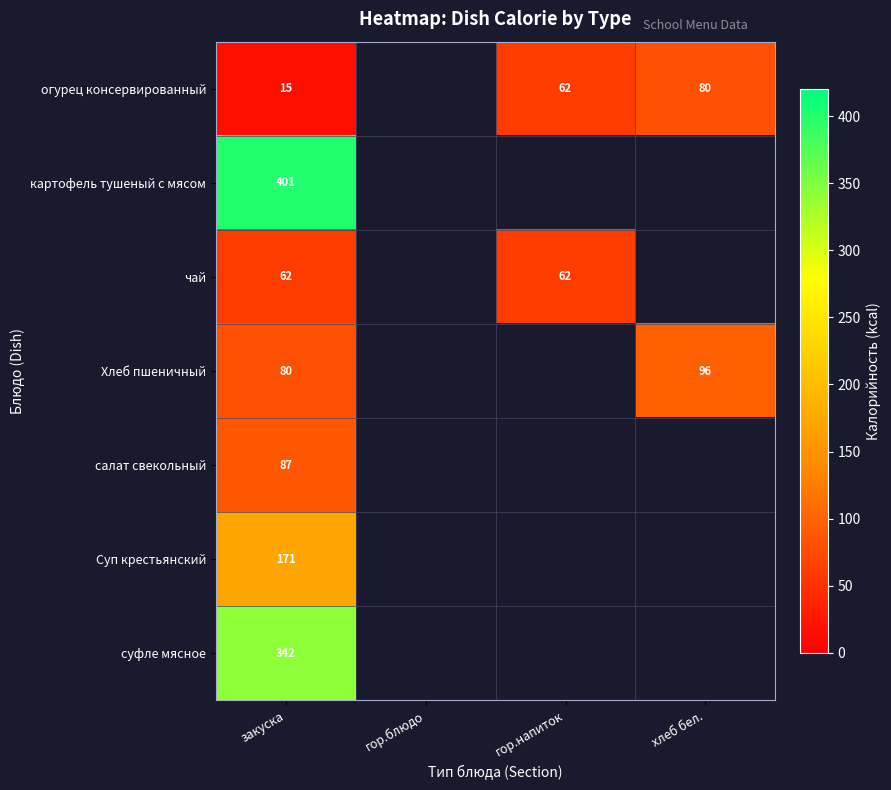

At which category is the sum across all series the highest?

закуска